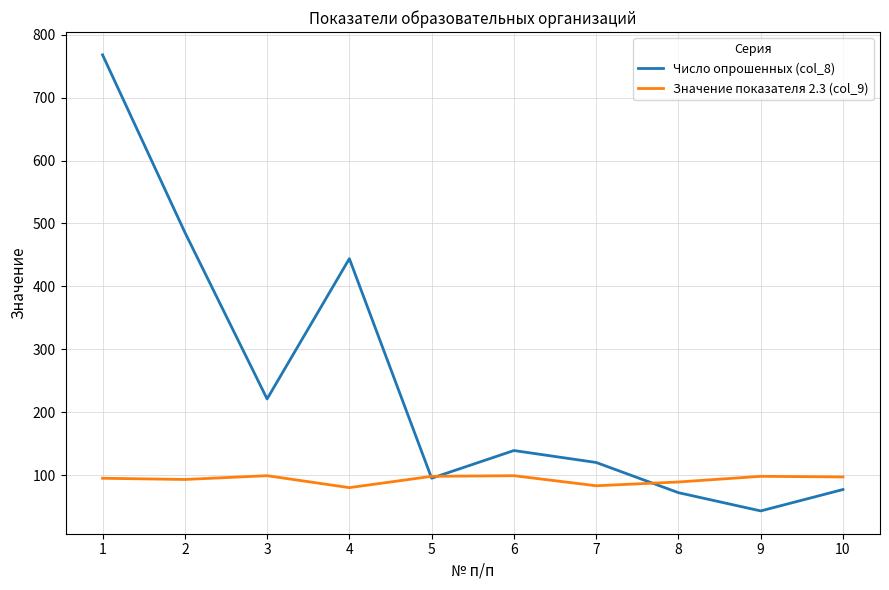

Read the Значение показателя 2.3 (col_9) value at 10.

97.0